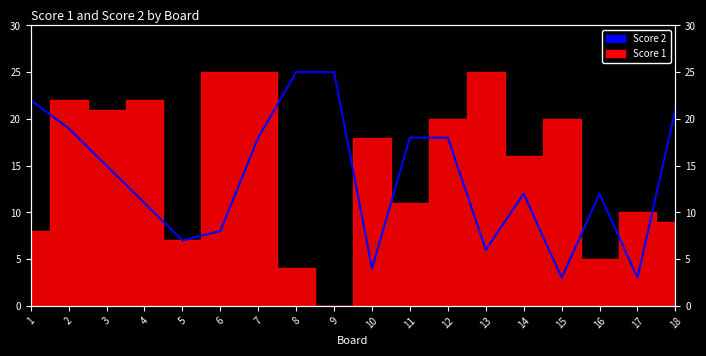

Rank the categories by value from lowest to highest.

15, 17, 10, 13, 5, 6, 4, 14, 16, 3, 7, 11, 12, 2, 18, 1, 8, 9